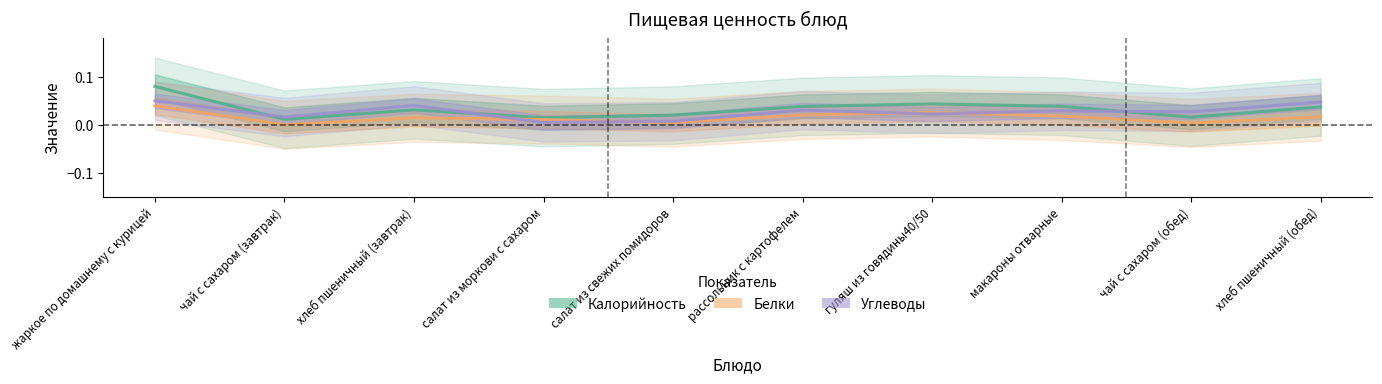

Which series has the widest spread of values?

Калорийность